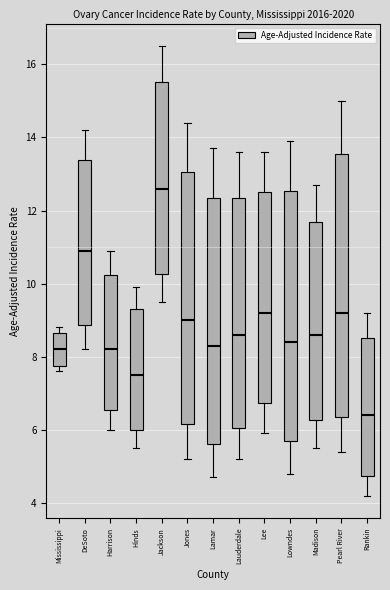

Where is the upper edge of the box for Mississippi on the y-axis? The values are not printed on the chart, so give them approximately, as read against the axis.

8.6